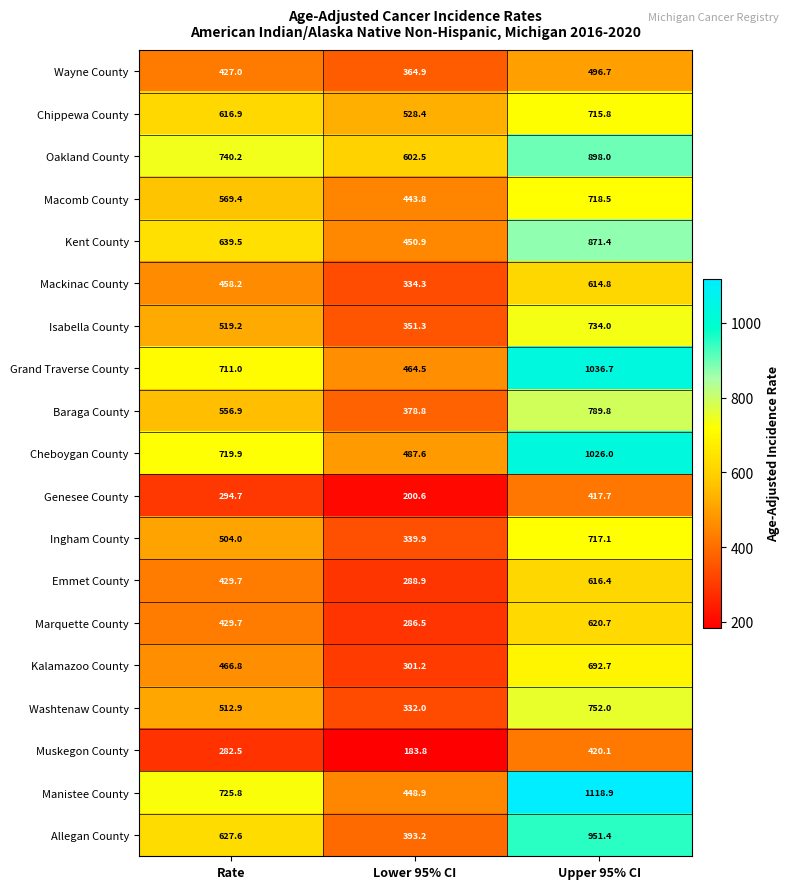

Which series changed the most between Rate and Upper 95% CI?

Manistee County